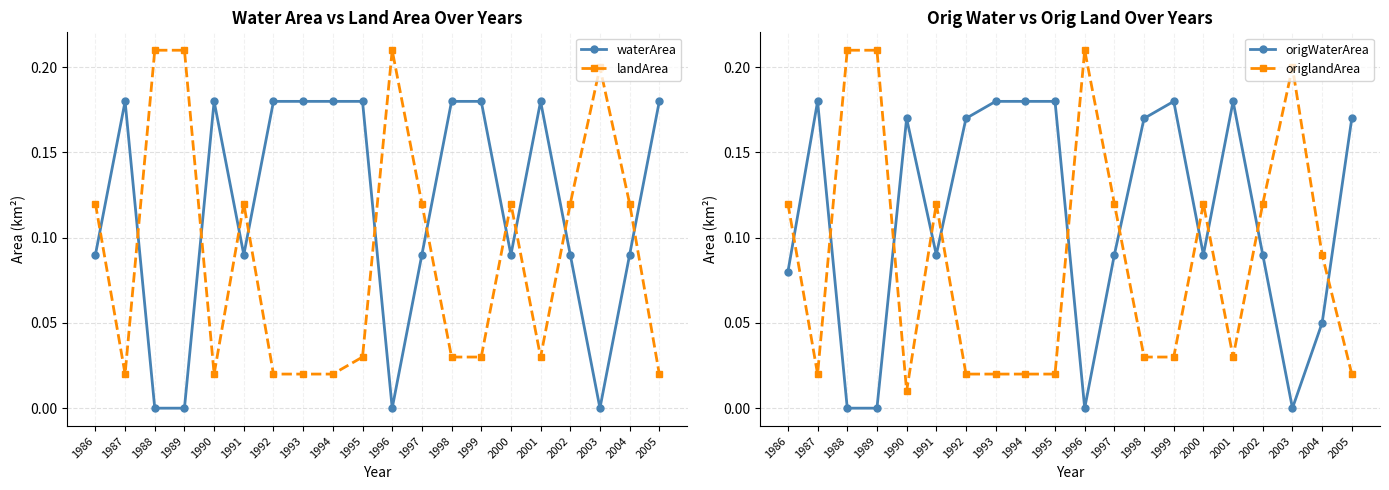

Is this an area chart (filled region under the line)?

No